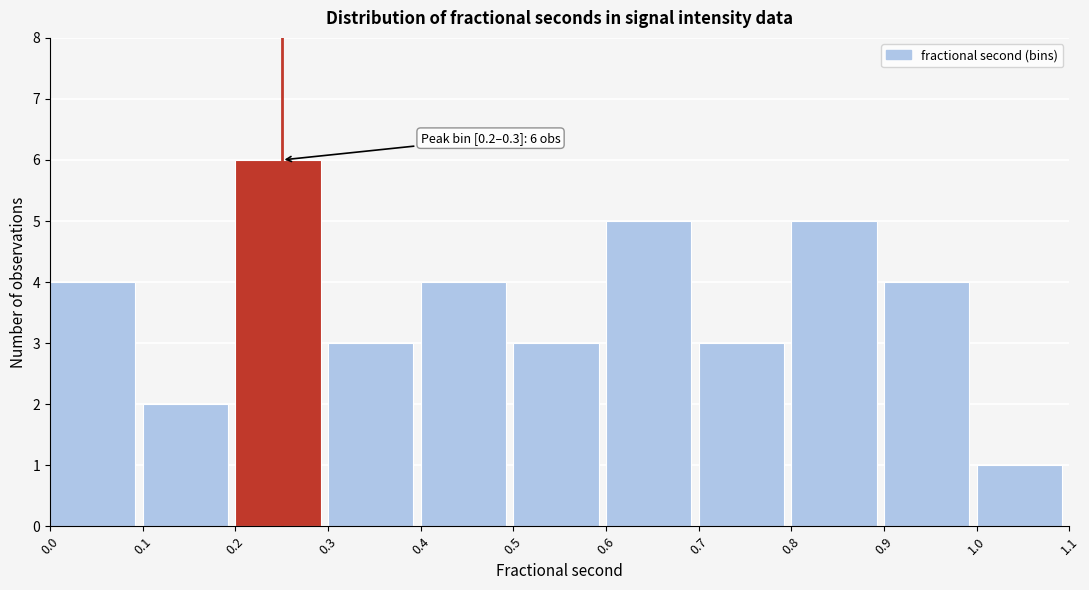

Which range on the x-axis has the tallest bar?

0.2 to 0.3